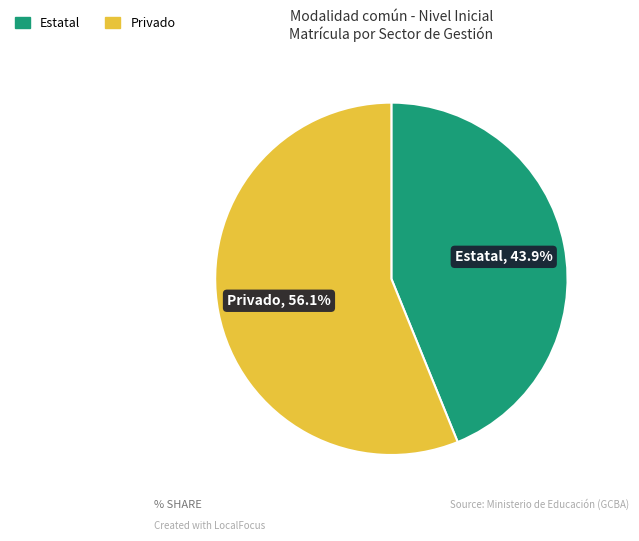

Rank the categories by value from highest to lowest.

Privado, Estatal